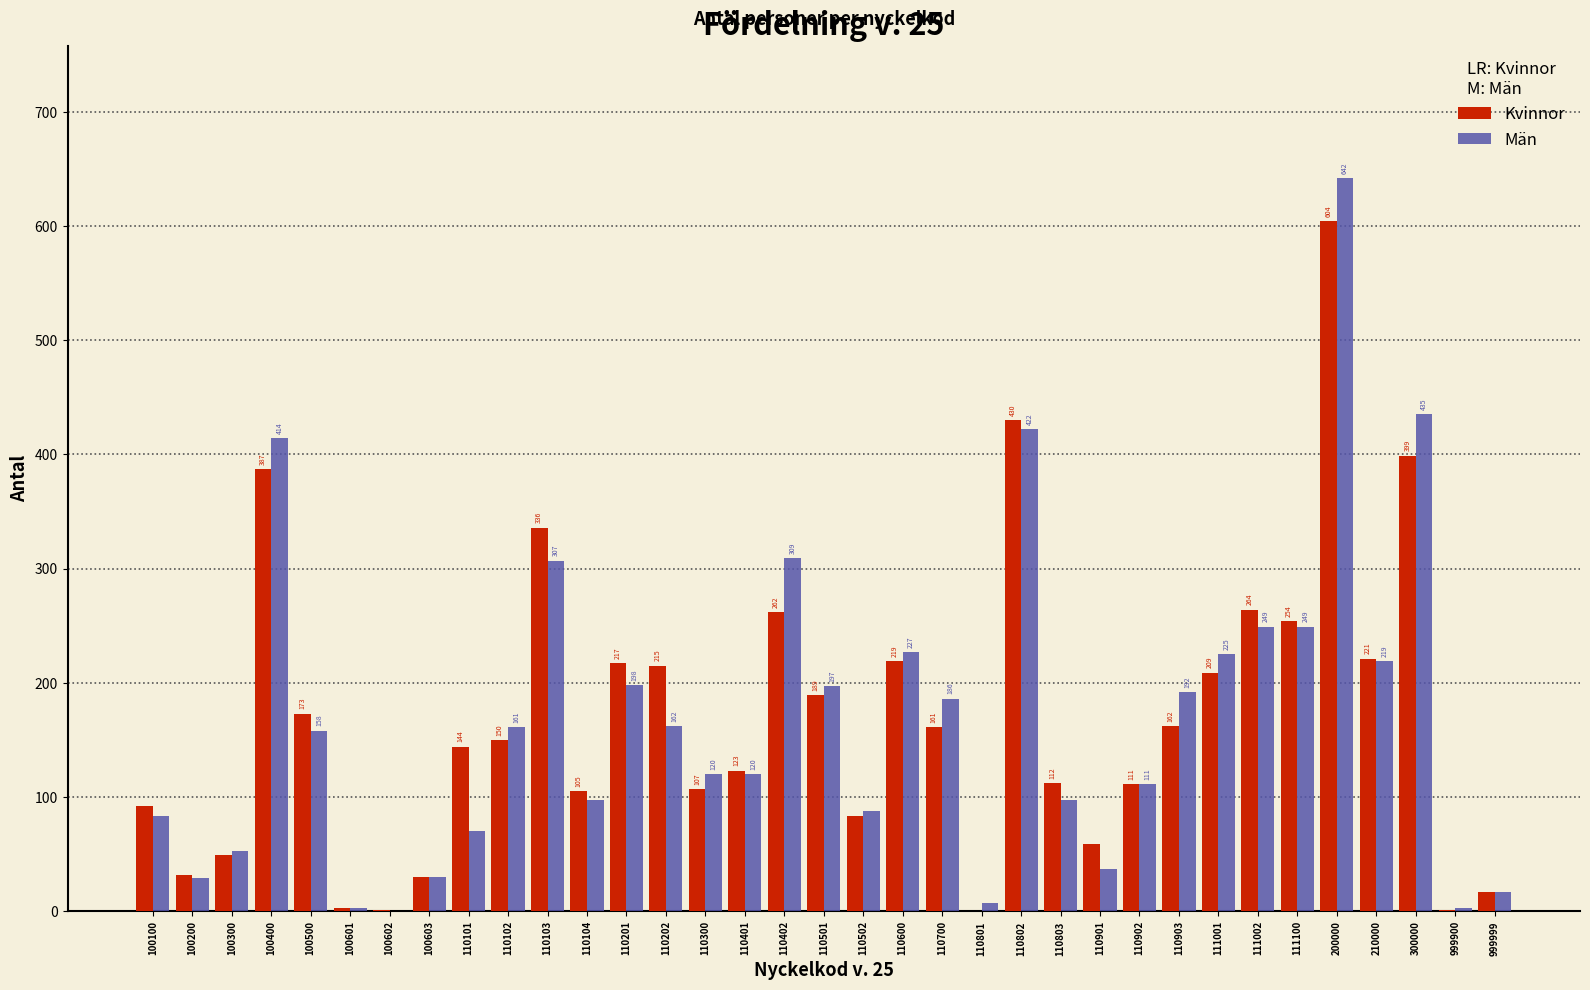

Reading left to right, extract all data points from this chart.

Kvinnor: 100100=92	100200=32	100300=49	100400=387	100500=173	100601=3	100602=1	100603=30	110101=144	110102=150	110103=336	110104=105	110201=217	110202=215	110300=107	110401=123	110402=262	110501=189	110502=83	110600=219	110700=161	110801=0	110802=430	110803=112	110901=59	110902=111	110903=162	111001=209	111002=264	111100=254	200000=604	210000=221	300000=399	999900=1	999999=17
Män: 100100=83	100200=29	100300=53	100400=414	100500=158	100601=3	100602=0	100603=30	110101=70	110102=161	110103=307	110104=97	110201=198	110202=162	110300=120	110401=120	110402=309	110501=197	110502=88	110600=227	110700=186	110801=7	110802=422	110803=97	110901=37	110902=111	110903=192	111001=225	111002=249	111100=249	200000=642	210000=219	300000=435	999900=3	999999=17